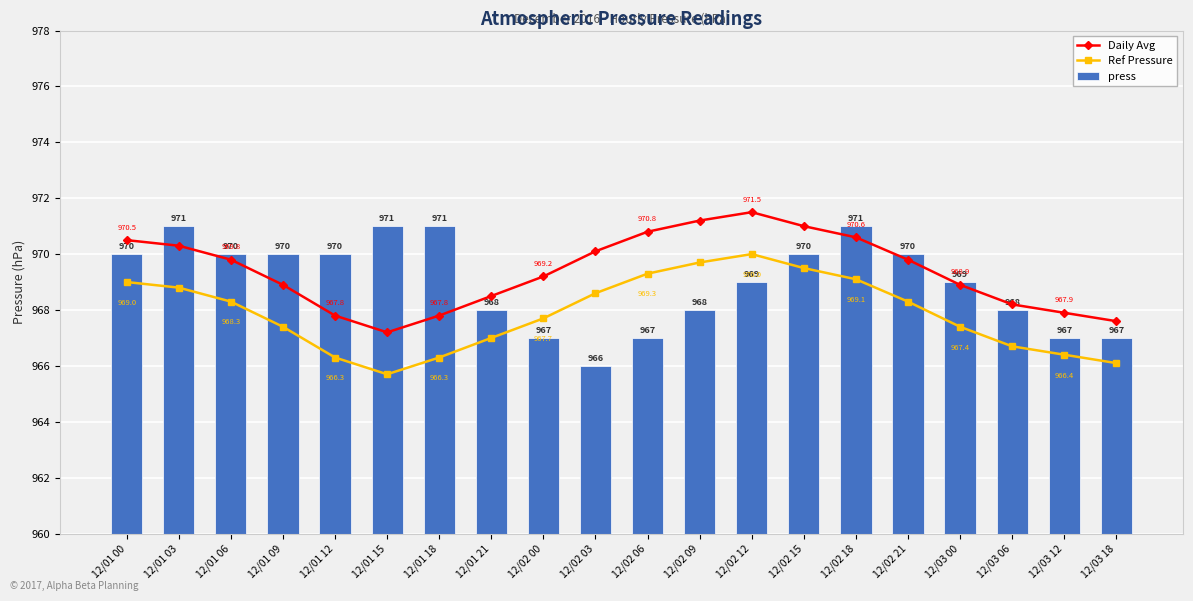

What is the approximate value of Ref Pressure at 12/01 00?

969.0